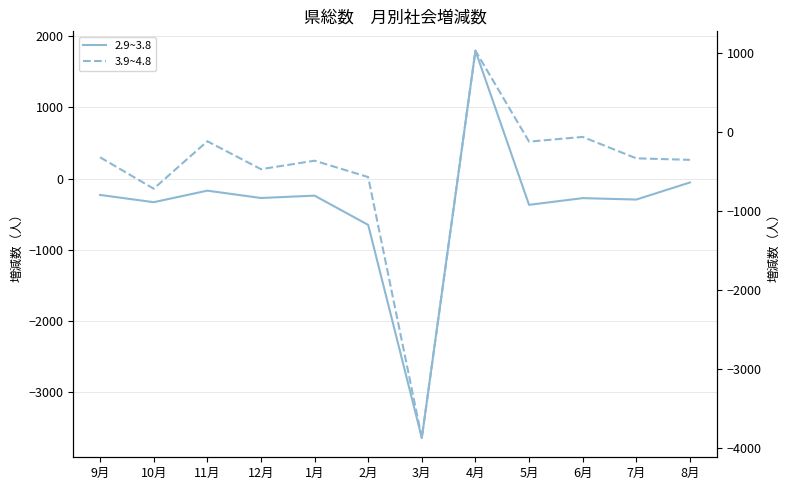

Is it true that 2.9~3.8 equals -3642 at 3月?

True